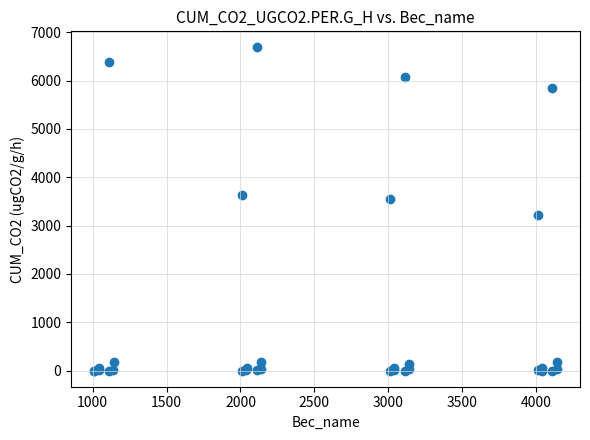

What Y value in the scatter plot is closest to 3343?

3221.5